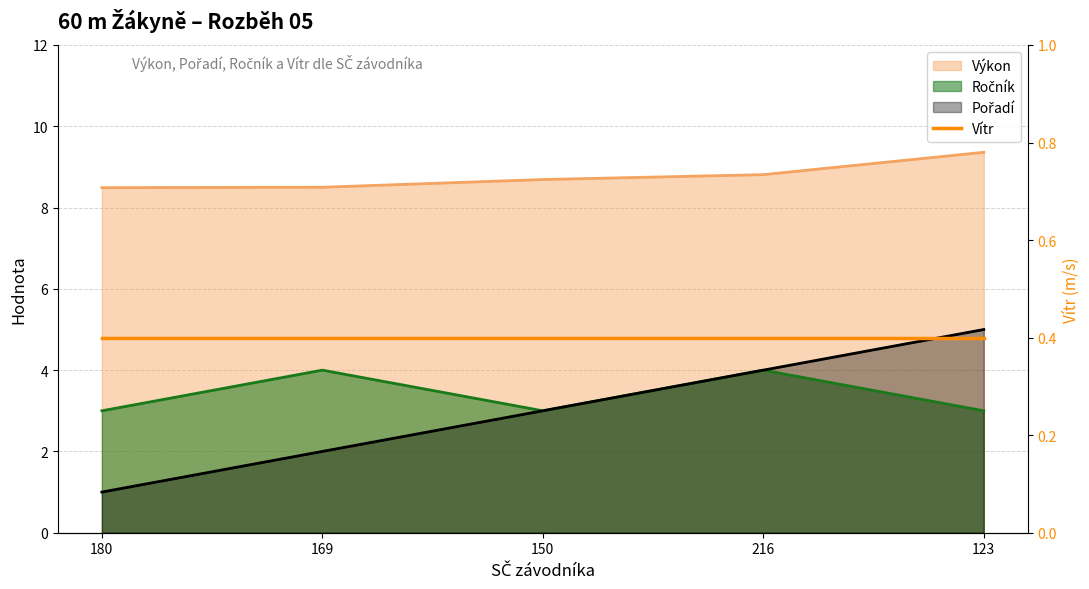

True or false: Ročník and Výkon cross at least once.

False